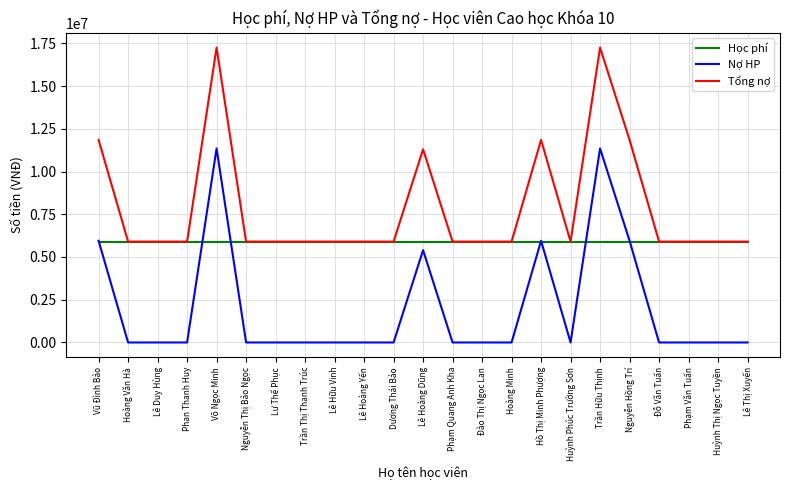

What is the total value across all series at Nguyễn Hồng Trí?

23700000